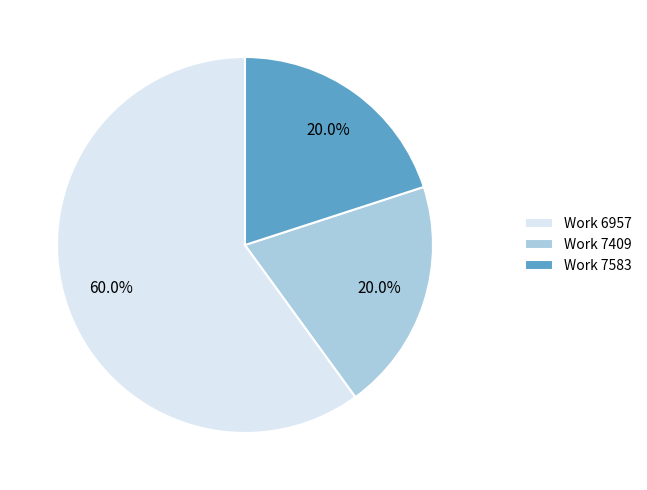

Between Work 7583 and Work 6957, which is larger?

Work 6957